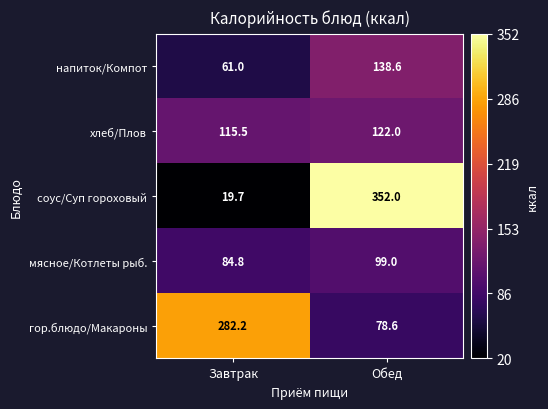

True or false: напиток/Компот has a value of 200.2 at Обед.

False